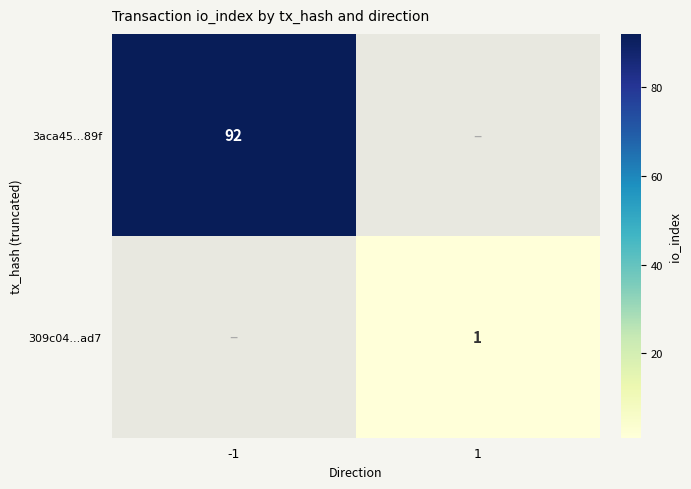

What is the greatest value displayed?

92.0